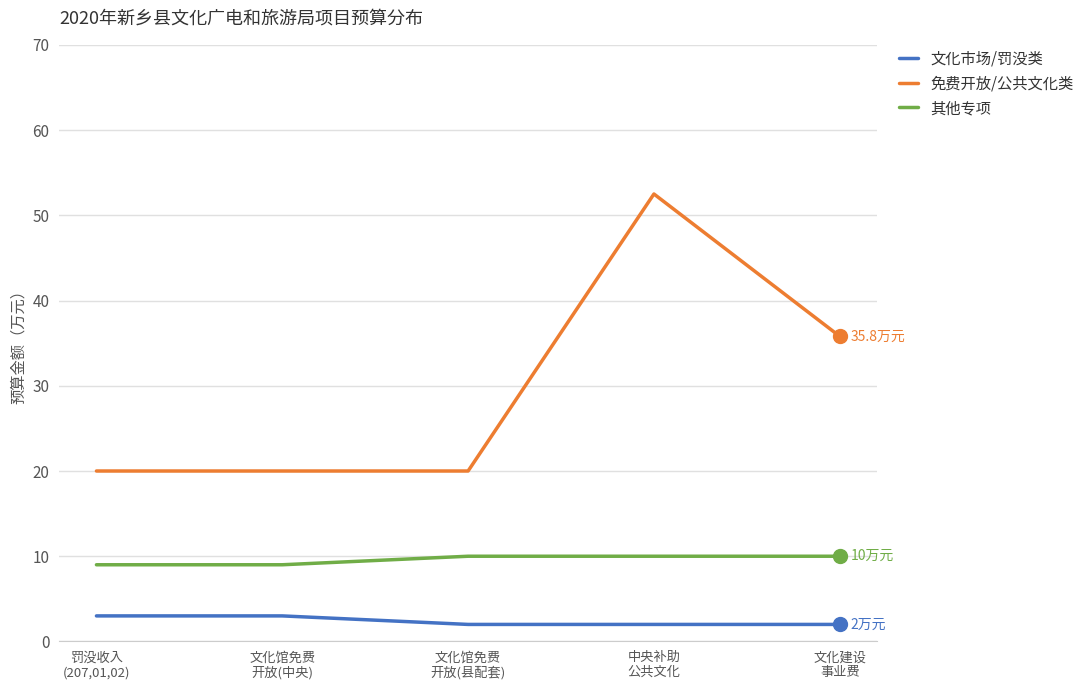

What is the smallest value displayed?

2.0